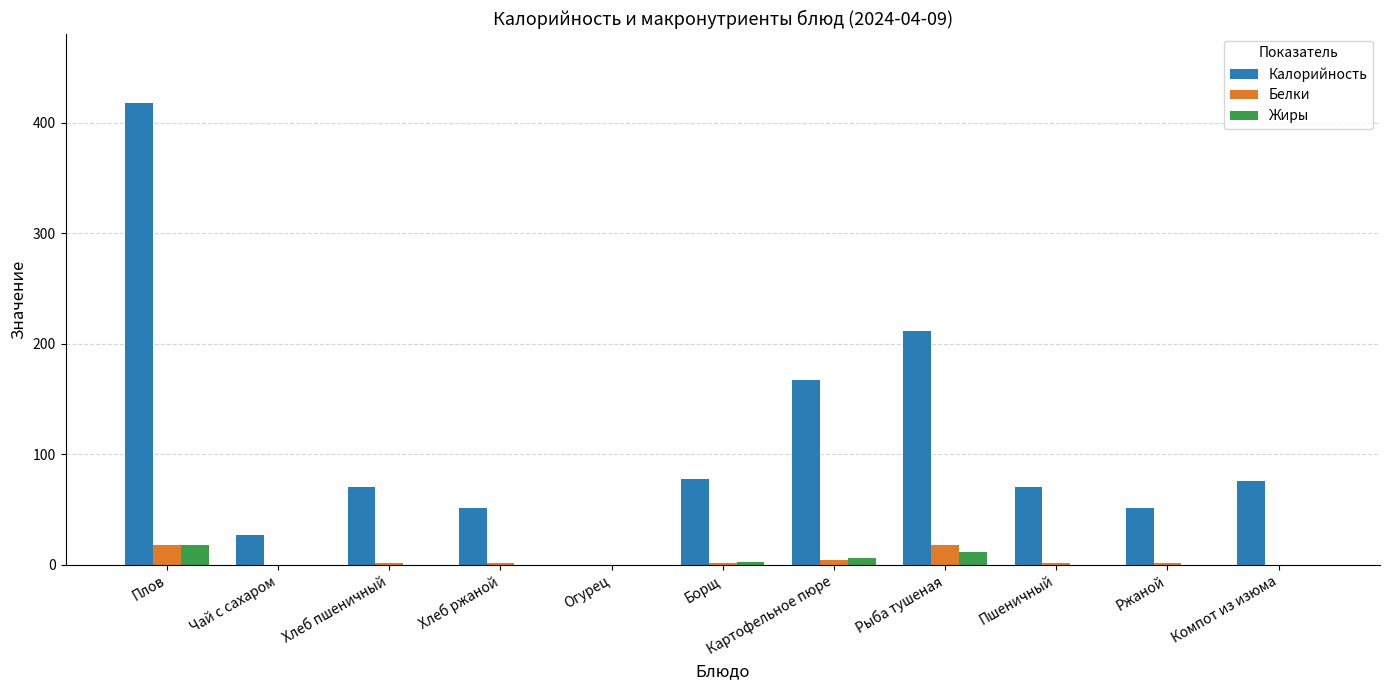

What is the spread (max minus min) of values at Рыба тушеная?

200.0